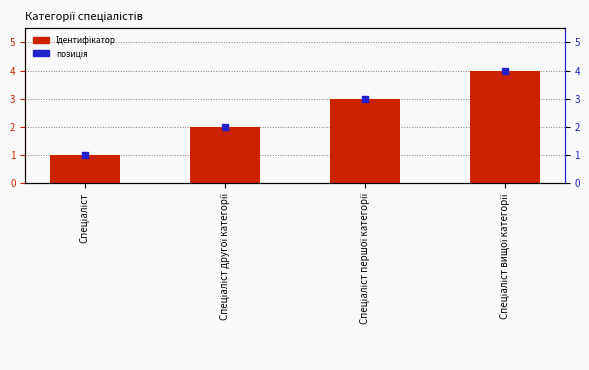

Which series has the largest total across all categories?

Ідентифікатор